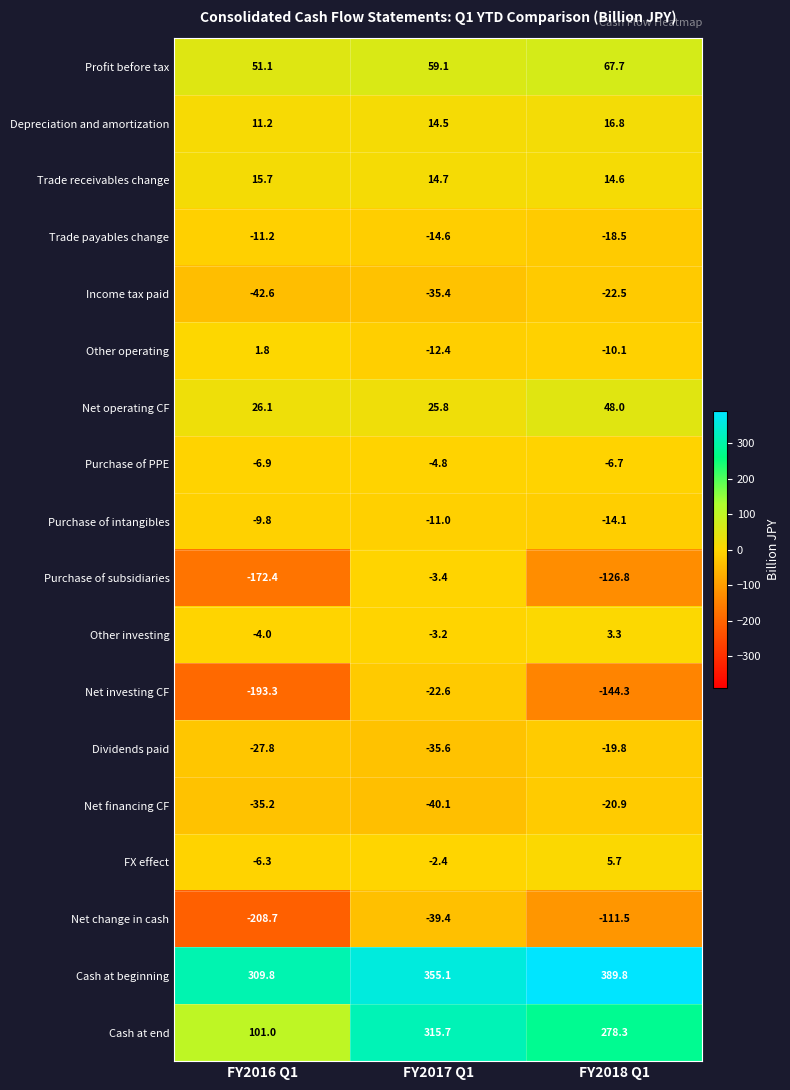

What is the sum of all Cash at end values?

695.0